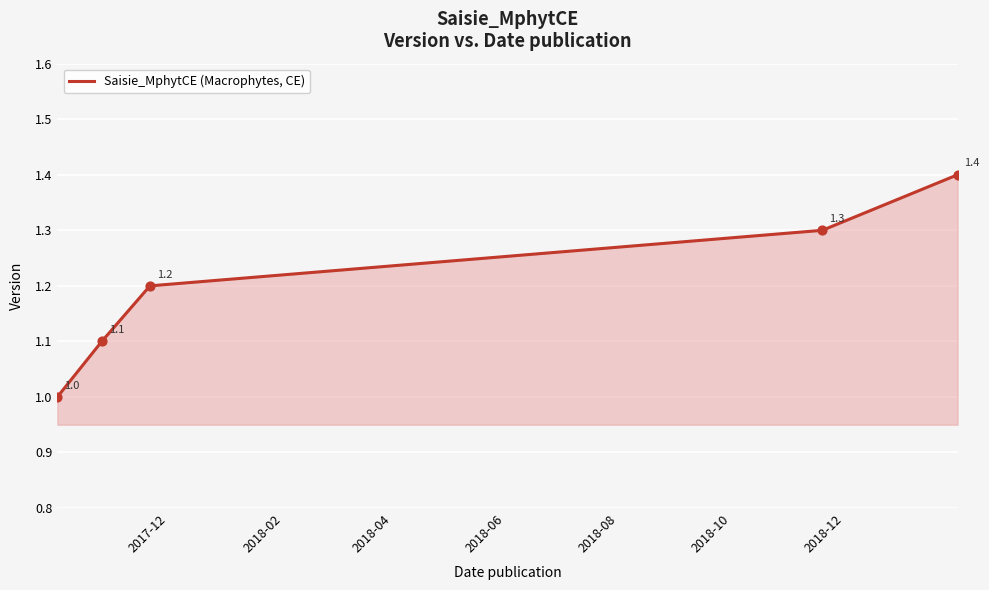

True or false: the data has more than 0 interior local peaks.

False